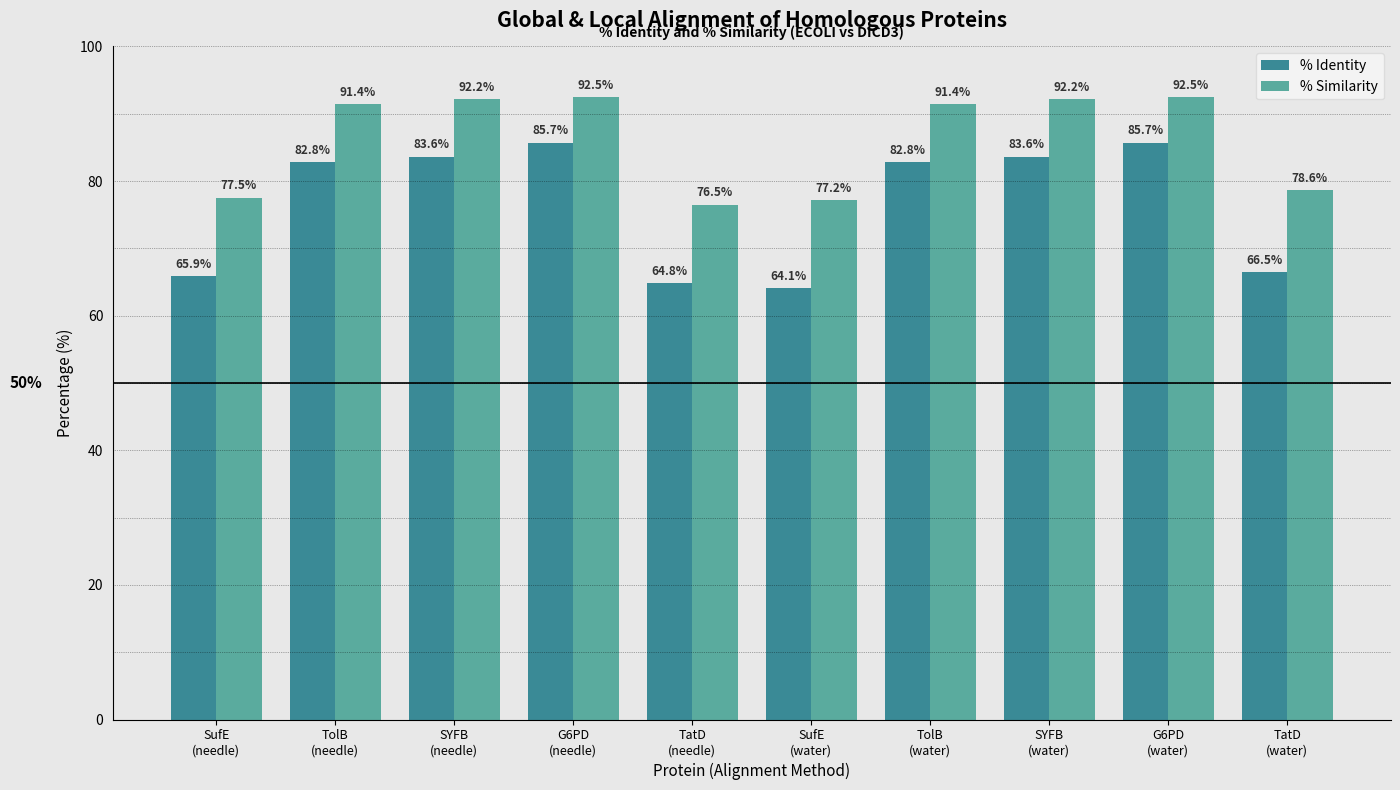

What is the maximum value for % Similarity?

92.5